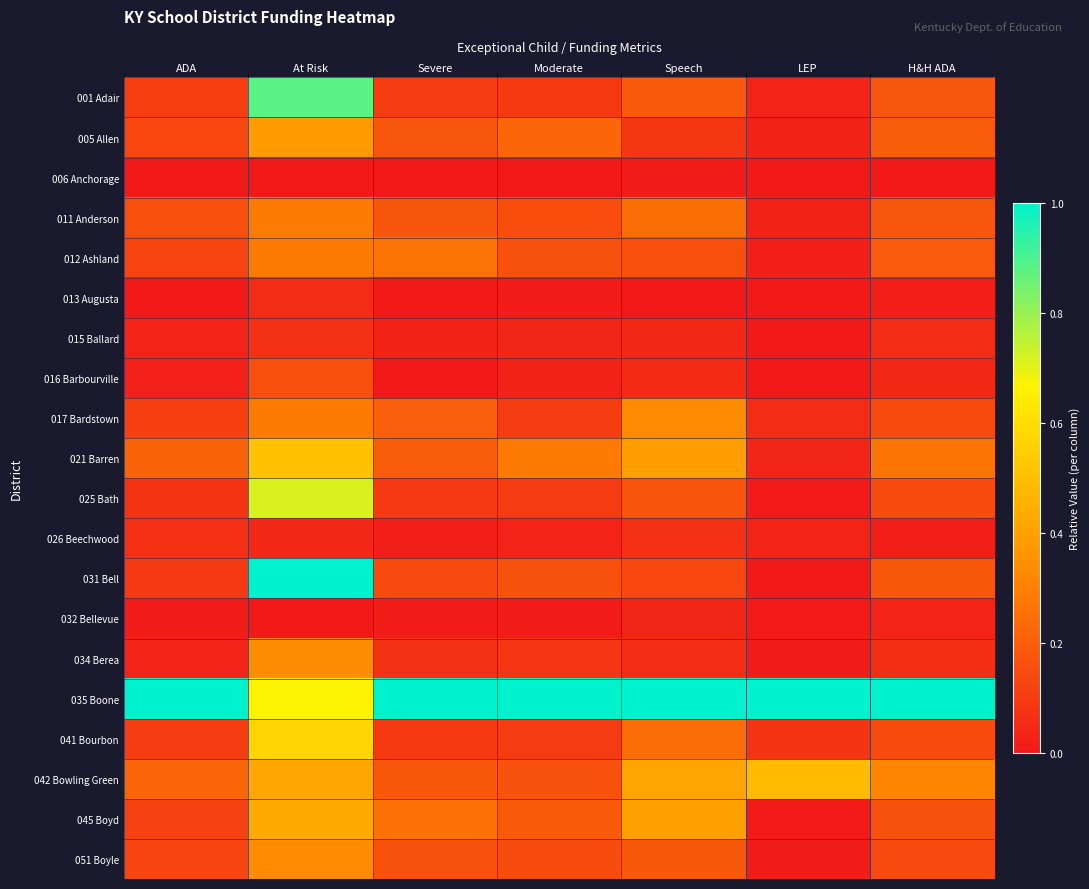

Count the number of data series in this chart.

20